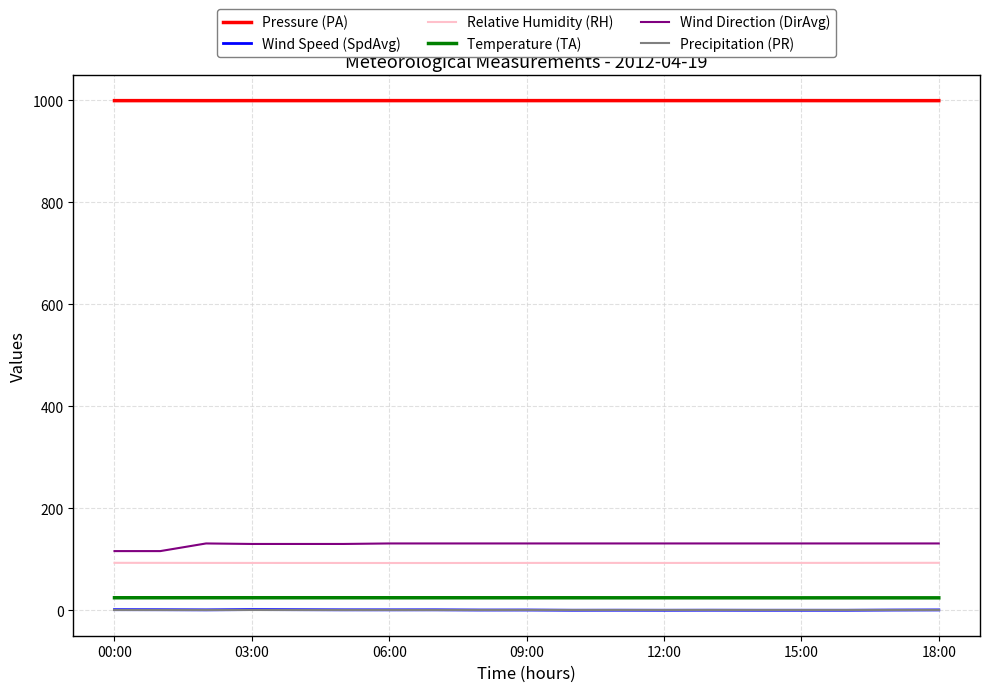

What are all the series names shown in the legend?

Pressure (PA), Wind Speed (SpdAvg), Relative Humidity (RH), Temperature (TA), Wind Direction (DirAvg), Precipitation (PR)